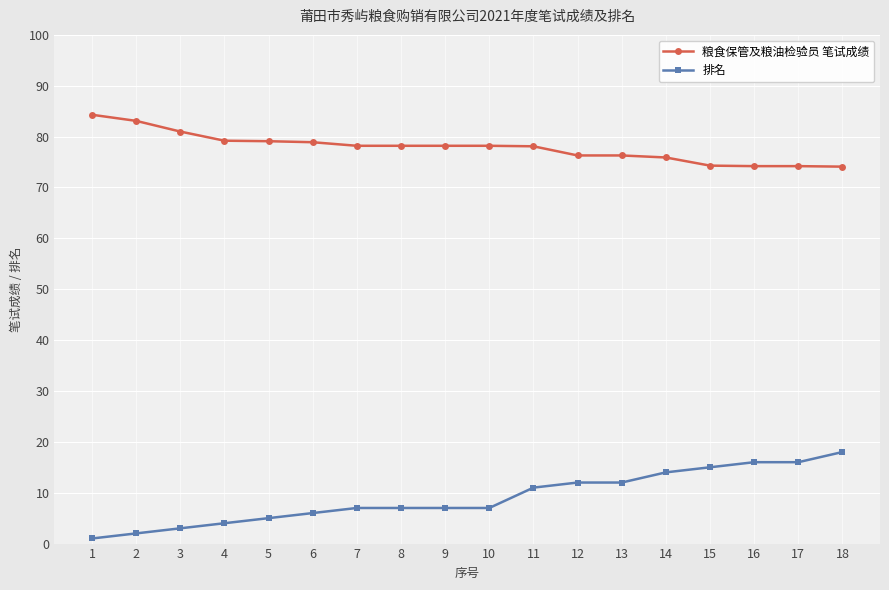

Which series has the largest total across all categories?

粮食保管及粮油检验员 笔试成绩